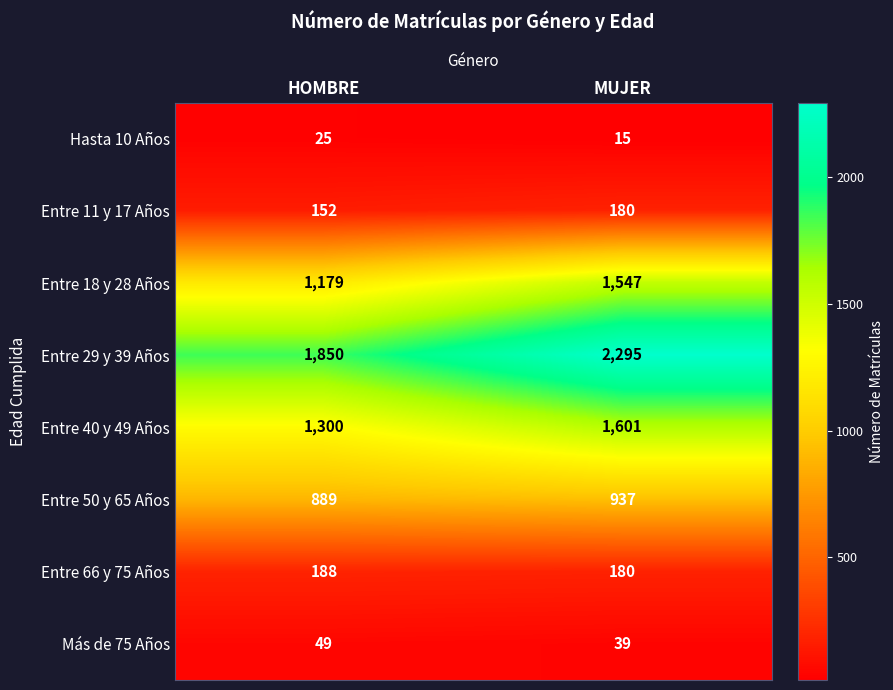

What is the approximate value of Entre 11 y 17 Años at HOMBRE?

152